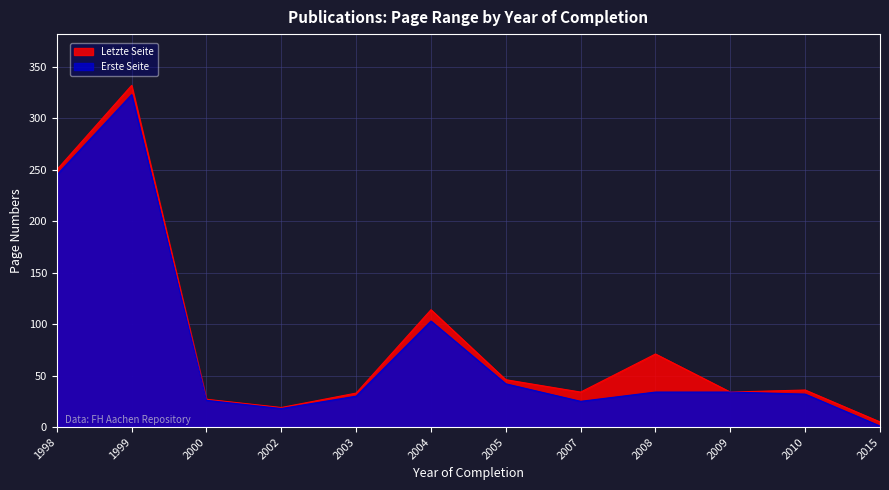

List the labels in order of Erste Seite value, smallest first.

2015, 2002, 2007, 2000, 2003, 2010, 2008, 2009, 2005, 2004, 1998, 1999